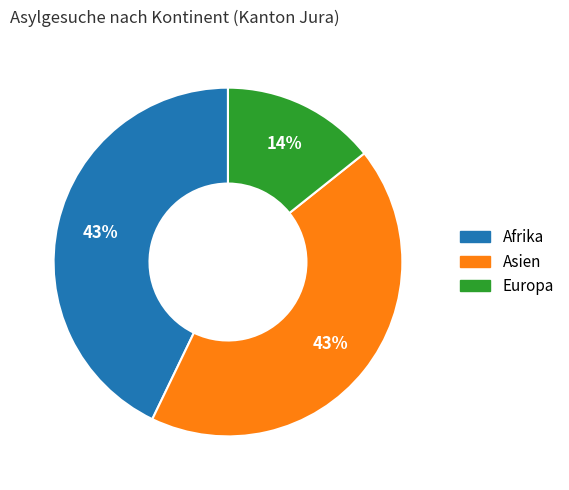

Is Asien the majority of the pie?

No